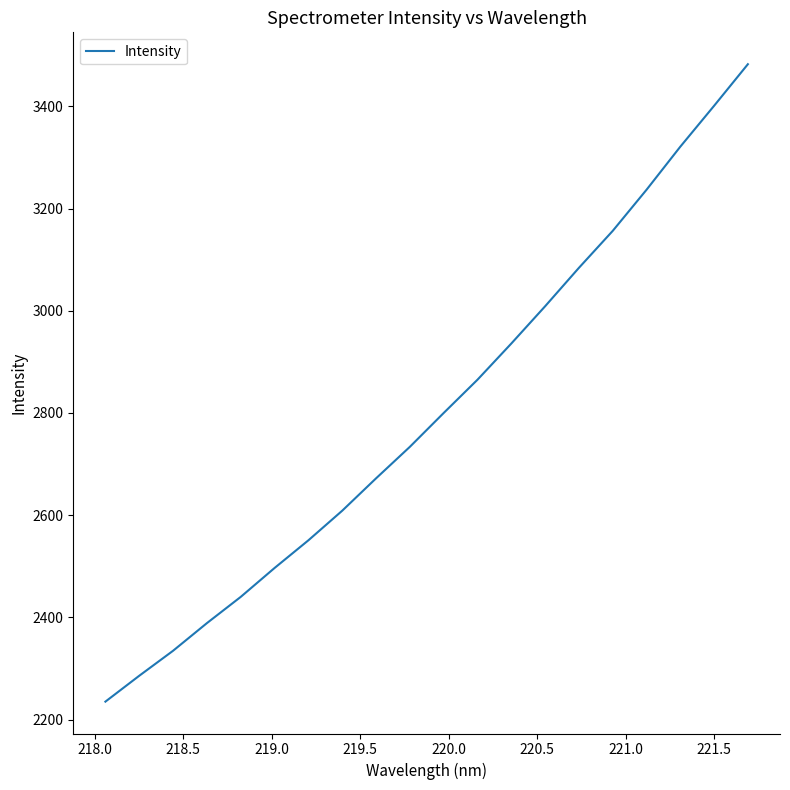

What is the minimum value shown in the chart?

2235.0